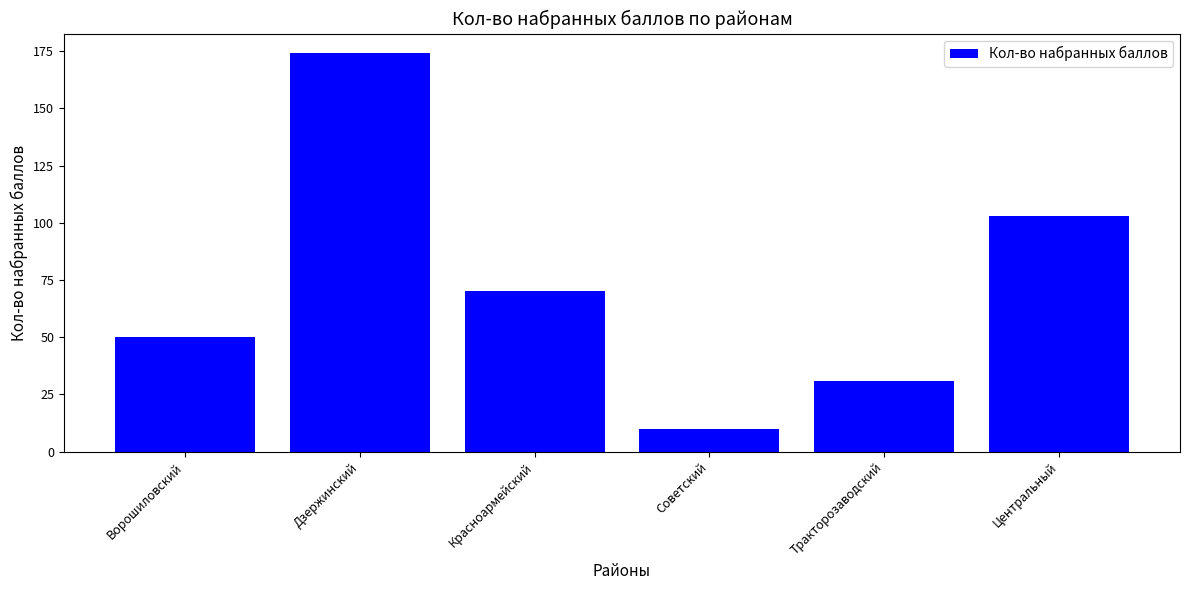

What is the label of the 1st bar from the left?

Ворошиловский